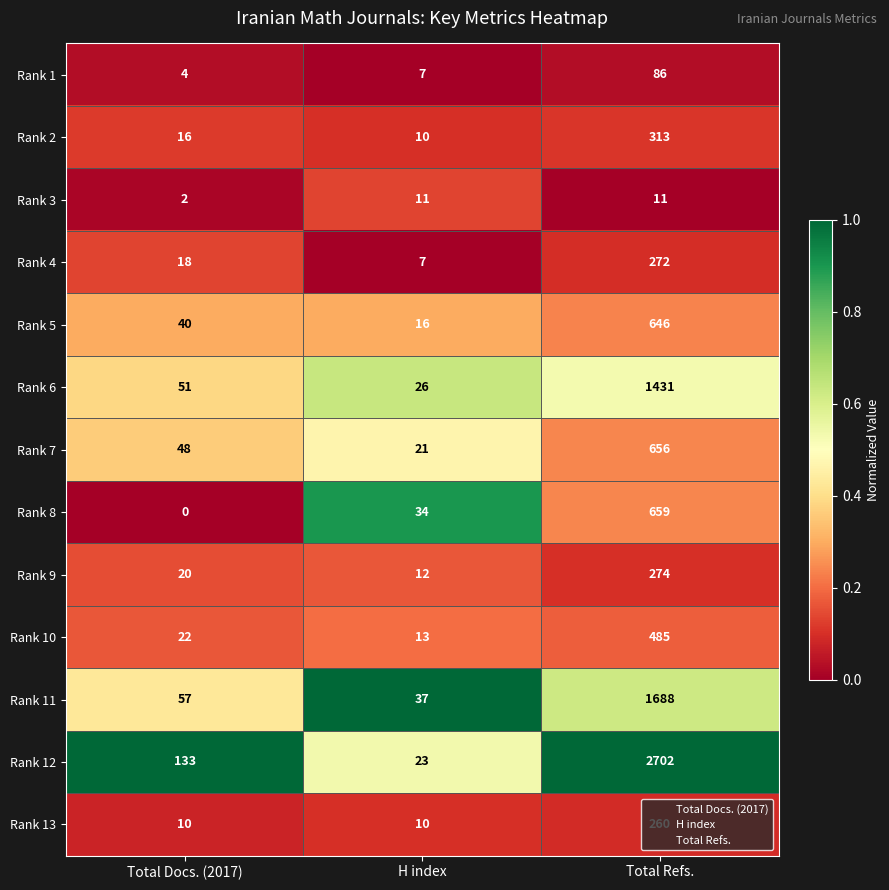

What is the sum of all Rank 1 values?

97